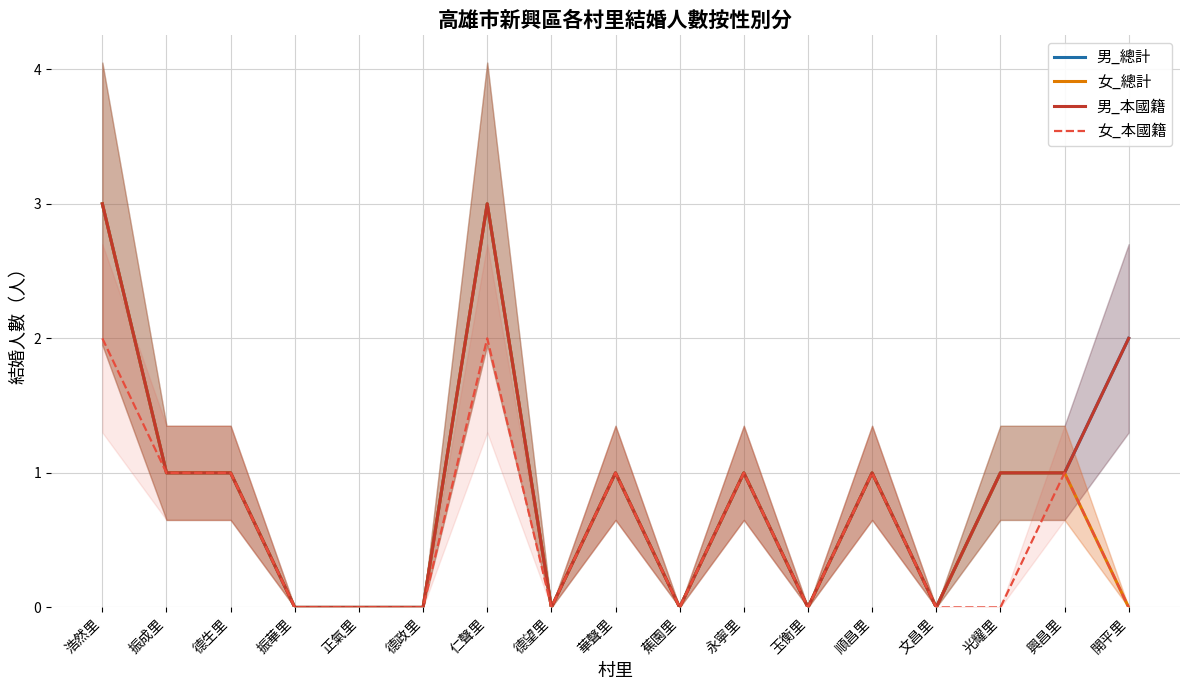

What are all the series names shown in the legend?

男_總計, 女_總計, 男_本國籍, 女_本國籍